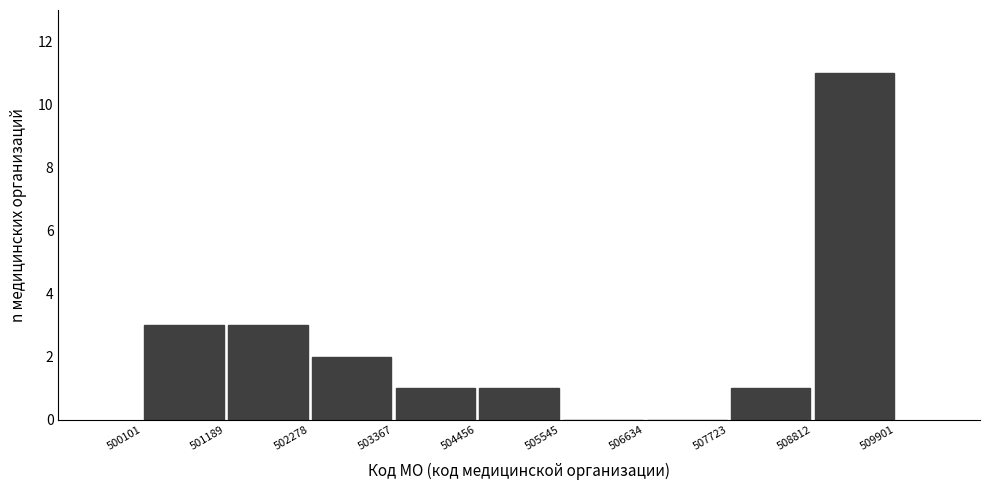

Reading left to right, transcribe this chart: for each bar, give the range it covers on the x-axis and its height. The values are not printed on the chart, so give them approximately, as read against the axis.

500101 to 501189: 3
501189 to 502278: 3
502278 to 503367: 2
503367 to 504456: 1
504456 to 505545: 1
505545 to 506634: 0
506634 to 507723: 0
507723 to 508812: 1
508812 to 509901: 11